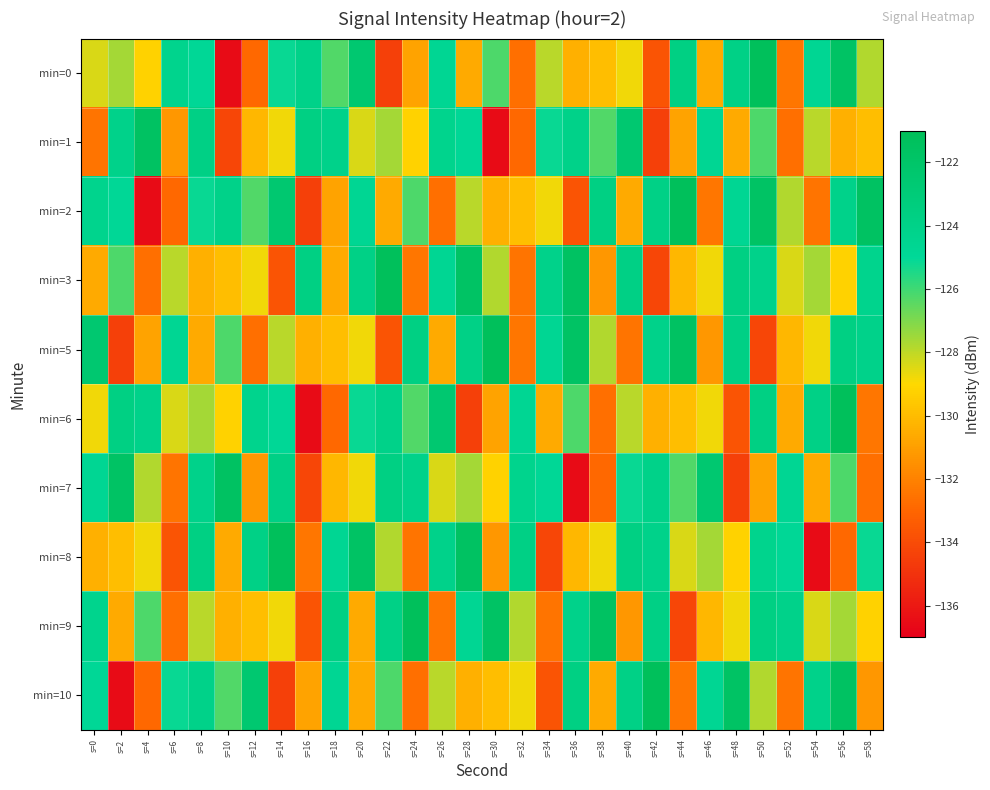

Reading right to left, extract all data points from this chart.

min=0: s=58=-127.8	s=56=-121.7	s=54=-124.6	s=52=-132.4	s=50=-121.2	s=48=-123.9	s=46=-130.6	s=44=-123.6	s=42=-133.6	s=40=-128.8	s=38=-129.9	s=36=-130.4	s=34=-127.9	s=32=-132.7	s=30=-126.2	s=28=-130.6	s=26=-124.7	s=24=-130.8	s=22=-134.4	s=20=-122.5	s=18=-126.3	s=16=-124.1	s=14=-125.1	s=12=-132.9	s=10=-136.6	s=8=-124.9	s=6=-124.3	s=4=-129.2	s=2=-127.6	s=0=-128.4
min=1: s=58=-129.9	s=56=-130.4	s=54=-127.9	s=52=-132.7	s=50=-126.2	s=48=-130.6	s=46=-124.7	s=44=-130.8	s=42=-134.4	s=40=-122.5	s=38=-126.3	s=36=-124.1	s=34=-125.1	s=32=-132.9	s=30=-136.6	s=28=-124.9	s=26=-124.3	s=24=-129.2	s=22=-127.6	s=20=-128.4	s=18=-124.1	s=16=-123.7	s=14=-128.8	s=12=-130.1	s=10=-134.2	s=8=-123.8	s=6=-131.3	s=4=-121.6	s=2=-124.1	s=0=-132.4
min=2: s=58=-121.6	s=56=-124.1	s=54=-132.4	s=52=-127.8	s=50=-121.7	s=48=-124.6	s=46=-132.4	s=44=-121.2	s=42=-123.9	s=40=-130.6	s=38=-123.6	s=36=-133.6	s=34=-128.8	s=32=-129.9	s=30=-130.4	s=28=-127.9	s=26=-132.7	s=24=-126.2	s=22=-130.6	s=20=-124.7	s=18=-130.8	s=16=-134.4	s=14=-122.5	s=12=-126.3	s=10=-124.1	s=8=-125.1	s=6=-132.9	s=4=-136.6	s=2=-124.9	s=0=-124.3
min=3: s=58=-124.3	s=56=-129.2	s=54=-127.6	s=52=-128.4	s=50=-124.1	s=48=-123.7	s=46=-128.8	s=44=-130.1	s=42=-134.2	s=40=-123.8	s=38=-131.3	s=36=-121.6	s=34=-124.1	s=32=-132.4	s=30=-127.8	s=28=-121.7	s=26=-124.6	s=24=-132.4	s=22=-121.2	s=20=-123.9	s=18=-130.6	s=16=-123.6	s=14=-133.6	s=12=-128.8	s=10=-129.9	s=8=-130.4	s=6=-127.9	s=4=-132.7	s=2=-126.2	s=0=-130.6
min=5: s=58=-124.1	s=56=-123.7	s=54=-128.8	s=52=-130.1	s=50=-134.2	s=48=-123.8	s=46=-131.3	s=44=-121.6	s=42=-124.1	s=40=-132.4	s=38=-127.8	s=36=-121.7	s=34=-124.6	s=32=-132.4	s=30=-121.2	s=28=-123.9	s=26=-130.6	s=24=-123.6	s=22=-133.6	s=20=-128.8	s=18=-129.9	s=16=-130.4	s=14=-127.9	s=12=-132.7	s=10=-126.2	s=8=-130.6	s=6=-124.7	s=4=-130.8	s=2=-134.4	s=0=-122.5
min=6: s=58=-132.4	s=56=-121.2	s=54=-123.9	s=52=-130.6	s=50=-123.6	s=48=-133.6	s=46=-128.8	s=44=-129.9	s=42=-130.4	s=40=-127.9	s=38=-132.7	s=36=-126.2	s=34=-130.6	s=32=-124.7	s=30=-130.8	s=28=-134.4	s=26=-122.5	s=24=-126.3	s=22=-124.1	s=20=-125.1	s=18=-132.9	s=16=-136.6	s=14=-124.9	s=12=-124.3	s=10=-129.2	s=8=-127.6	s=6=-128.4	s=4=-124.1	s=2=-123.7	s=0=-128.8
min=7: s=58=-132.7	s=56=-126.2	s=54=-130.6	s=52=-124.7	s=50=-130.8	s=48=-134.4	s=46=-122.5	s=44=-126.3	s=42=-124.1	s=40=-125.1	s=38=-132.9	s=36=-136.6	s=34=-124.9	s=32=-124.3	s=30=-129.2	s=28=-127.6	s=26=-128.4	s=24=-124.1	s=22=-123.7	s=20=-128.8	s=18=-130.1	s=16=-134.2	s=14=-123.8	s=12=-131.3	s=10=-121.6	s=8=-124.1	s=6=-132.4	s=4=-127.8	s=2=-121.7	s=0=-124.6
min=8: s=58=-125.1	s=56=-132.9	s=54=-136.6	s=52=-124.9	s=50=-124.3	s=48=-129.2	s=46=-127.6	s=44=-128.4	s=42=-124.1	s=40=-123.7	s=38=-128.8	s=36=-130.1	s=34=-134.2	s=32=-123.8	s=30=-131.3	s=28=-121.6	s=26=-124.1	s=24=-132.4	s=22=-127.8	s=20=-121.7	s=18=-124.6	s=16=-132.4	s=14=-121.2	s=12=-123.9	s=10=-130.6	s=8=-123.6	s=6=-133.6	s=4=-128.8	s=2=-129.9	s=0=-130.4
min=9: s=58=-129.2	s=56=-127.6	s=54=-128.4	s=52=-124.1	s=50=-123.7	s=48=-128.8	s=46=-130.1	s=44=-134.2	s=42=-123.8	s=40=-131.3	s=38=-121.6	s=36=-124.1	s=34=-132.4	s=32=-127.8	s=30=-121.7	s=28=-124.6	s=26=-132.4	s=24=-121.2	s=22=-123.9	s=20=-130.6	s=18=-123.6	s=16=-133.6	s=14=-128.8	s=12=-129.9	s=10=-130.4	s=8=-127.9	s=6=-132.7	s=4=-126.2	s=2=-130.6	s=0=-124.3
min=10: s=58=-131.3	s=56=-121.6	s=54=-124.1	s=52=-132.4	s=50=-127.8	s=48=-121.7	s=46=-124.6	s=44=-132.4	s=42=-121.2	s=40=-123.9	s=38=-130.6	s=36=-123.6	s=34=-133.6	s=32=-128.8	s=30=-129.9	s=28=-130.4	s=26=-127.9	s=24=-132.7	s=22=-126.2	s=20=-130.6	s=18=-124.7	s=16=-130.8	s=14=-134.4	s=12=-122.5	s=10=-126.3	s=8=-124.1	s=6=-125.1	s=4=-132.9	s=2=-136.6	s=0=-124.9